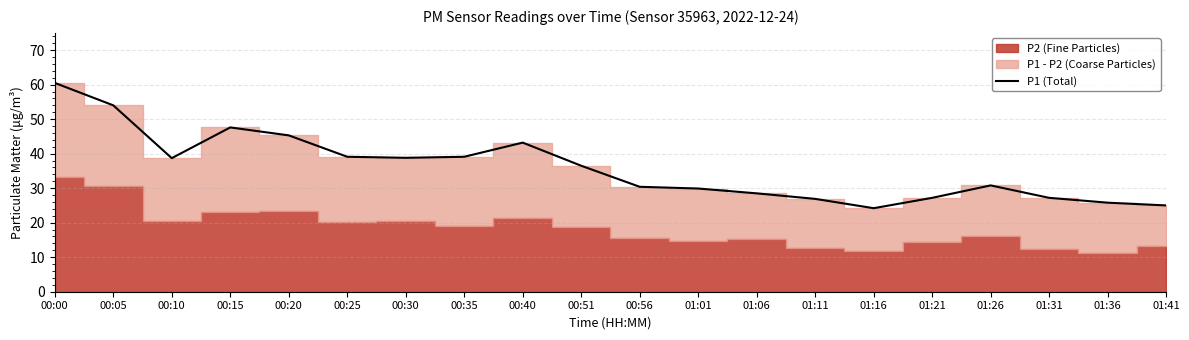

What is the label of the 8th point from the right?

01:06